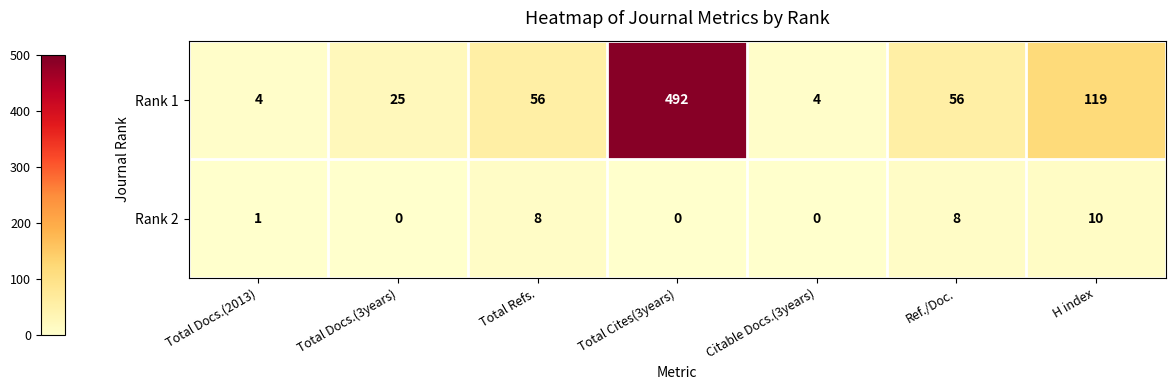

What is the difference between the maximum and minimum values in the Rank 2 series?

10